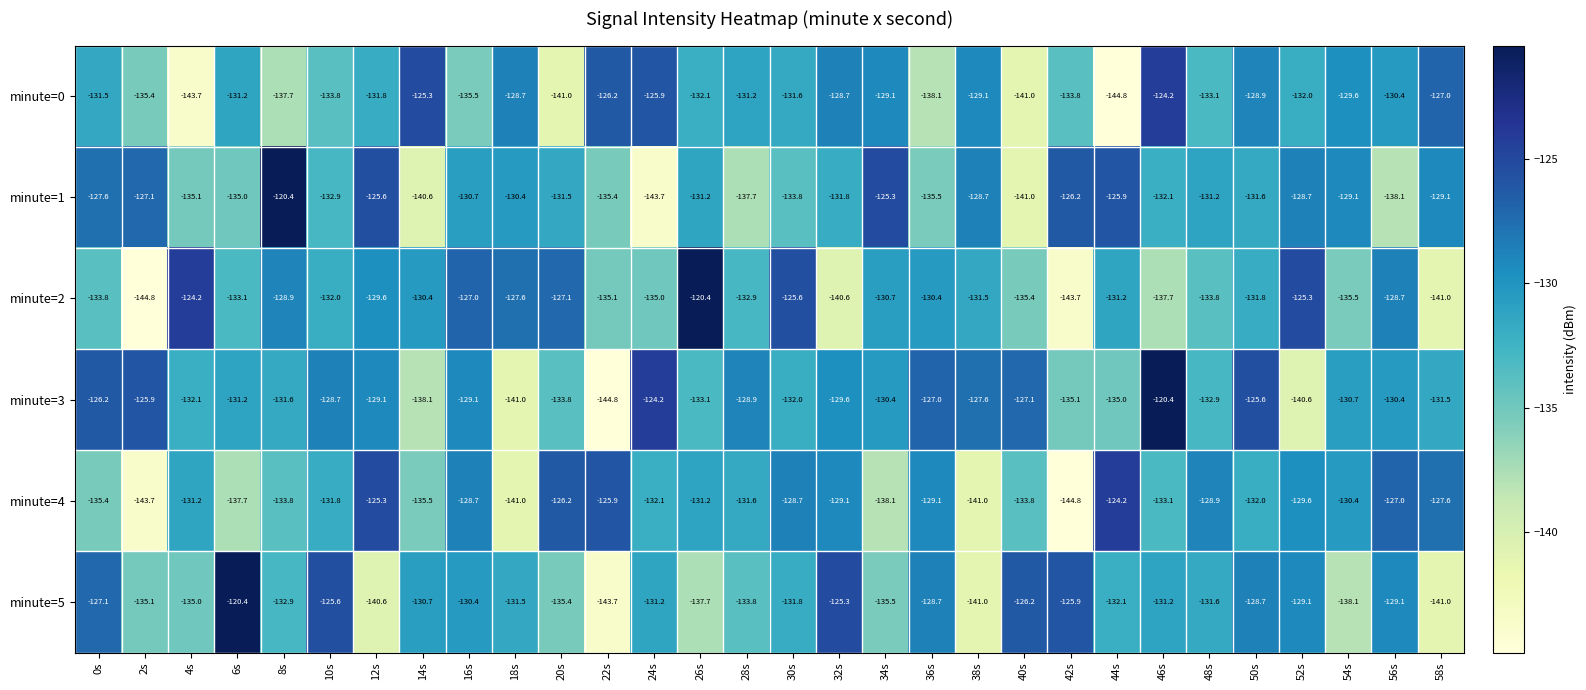

The minute=5 series shows -125.3 at 32s. True or false?

True